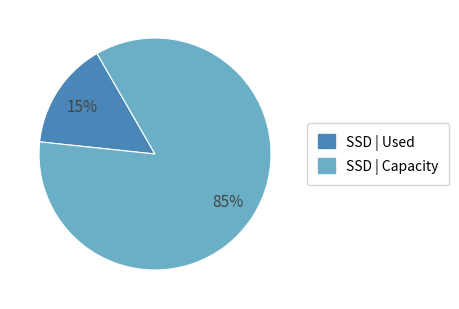

Does any single category account for the majority?

Yes